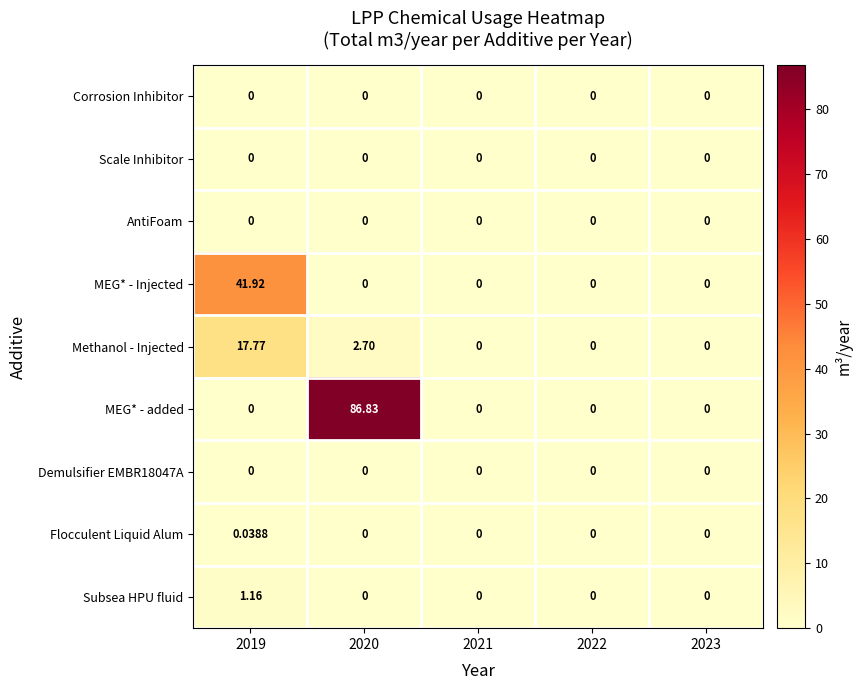

At how many categories does at least one series exceed 36?

2